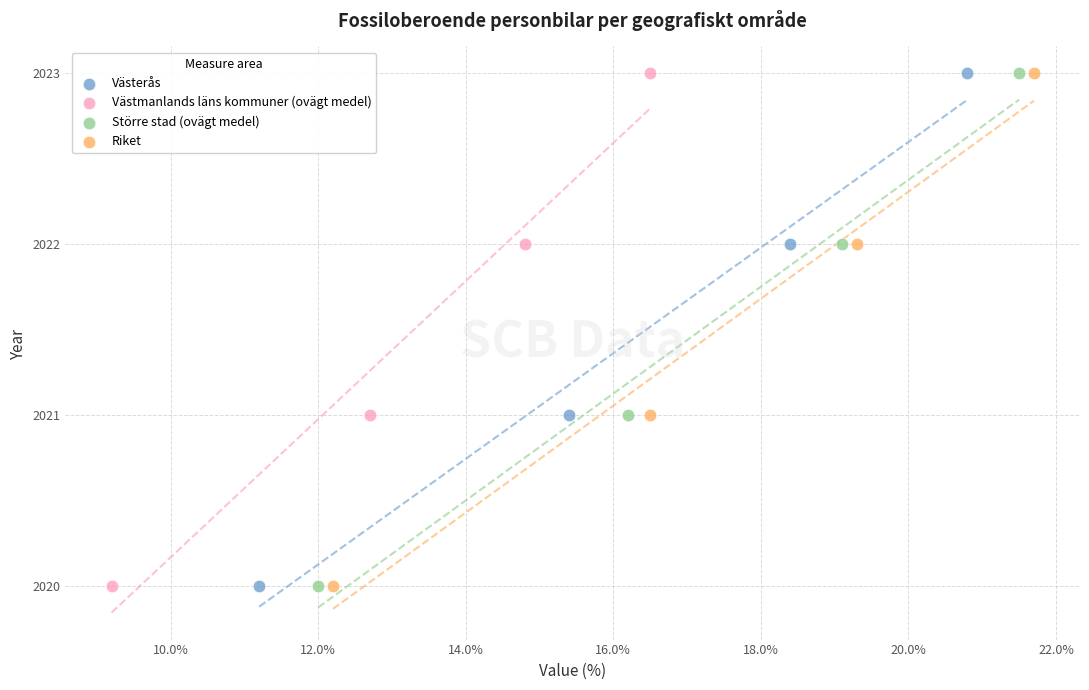

What are all the series names shown in the legend?

Västerås, Västmanlands läns kommuner (ovägt medel), Större stad (ovägt medel), Riket